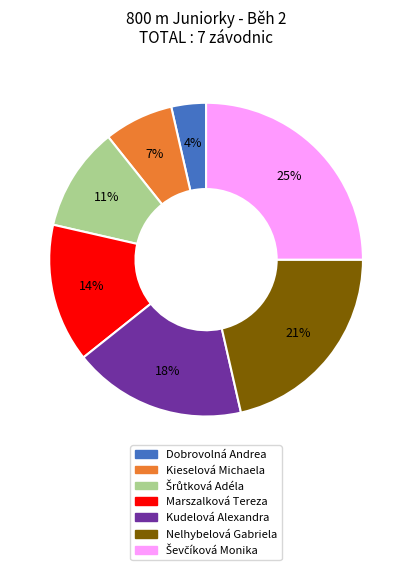

True or false: Kieselová Michaela accounts for 7% of the total.

True